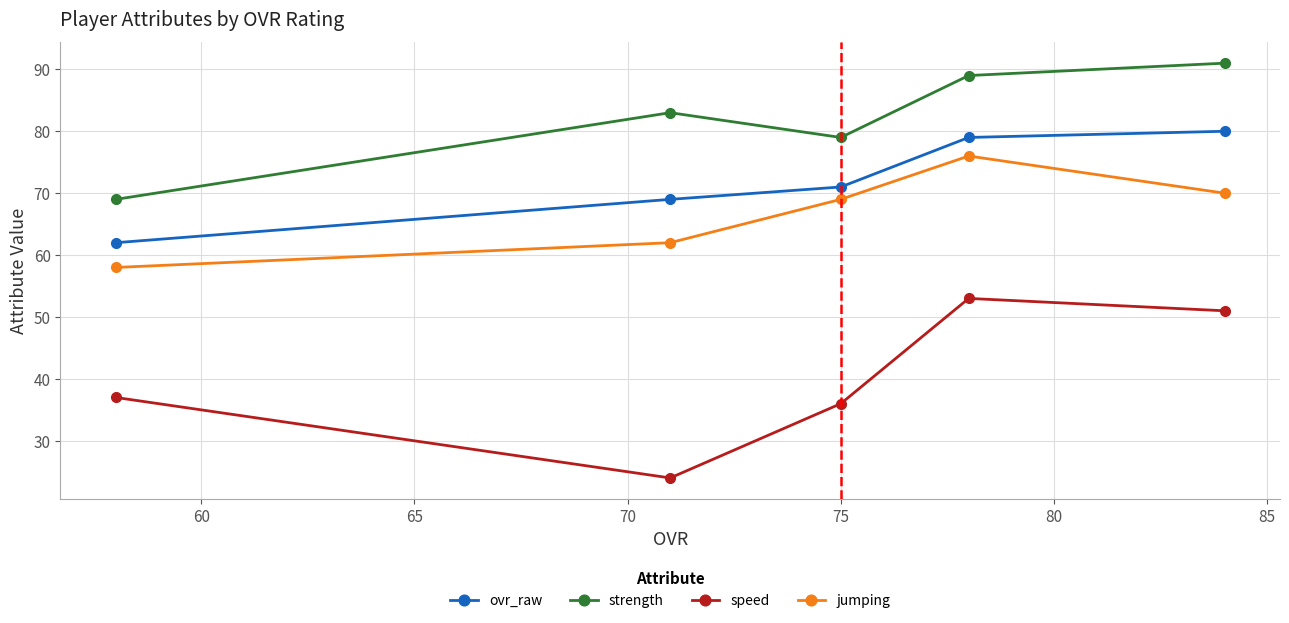

Does the chart have visible grid lines?

Yes